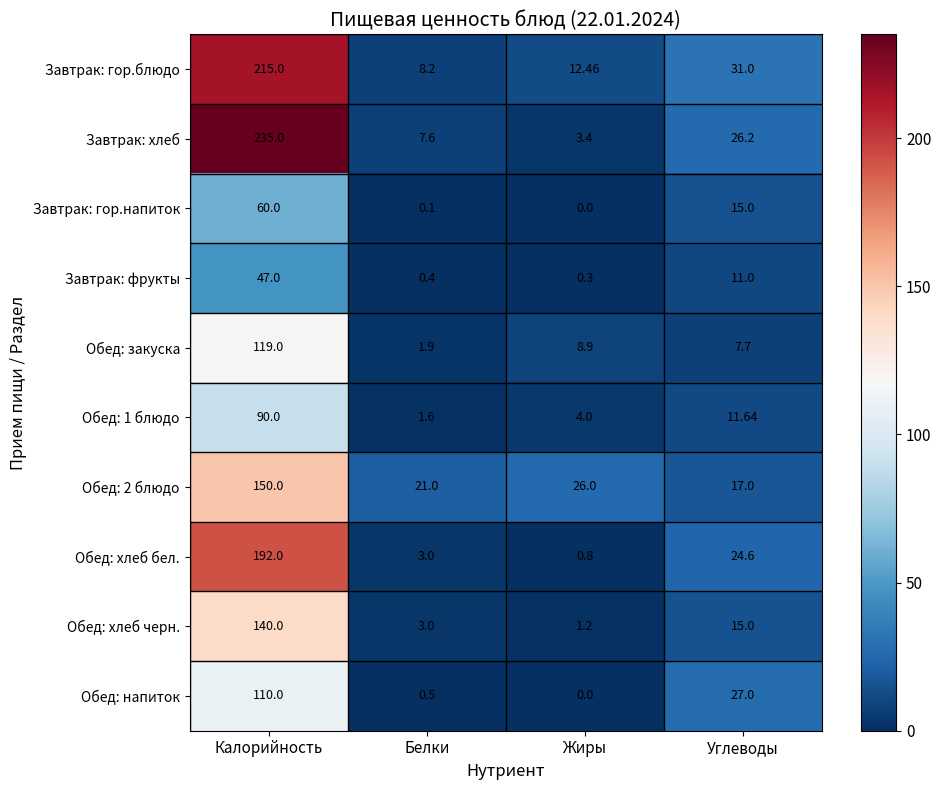

What is the difference between the highest and lowest values at Жиры?

26.0